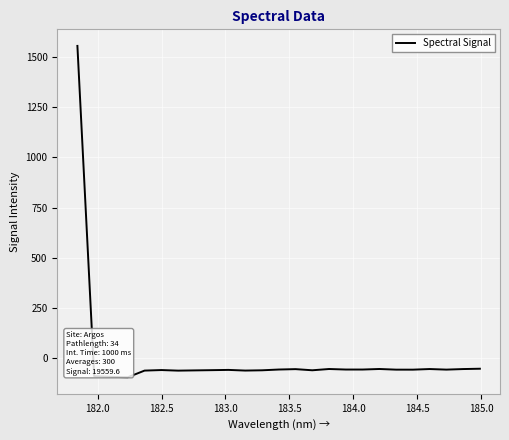

How many negative values are there?

24